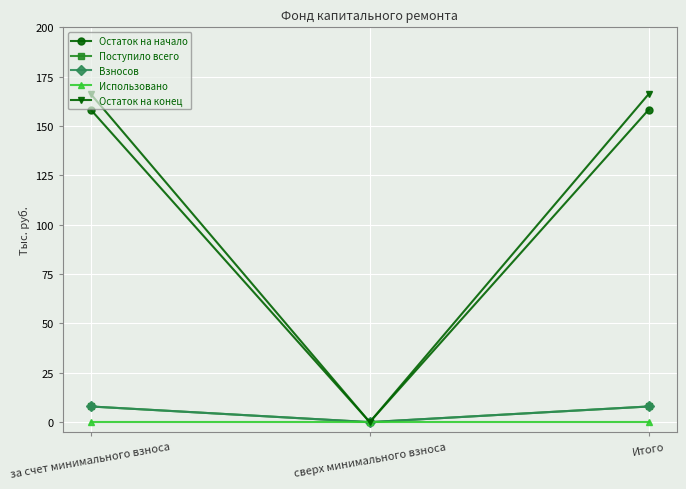

What is the label of the 2nd point from the left?

сверх минимального взноса